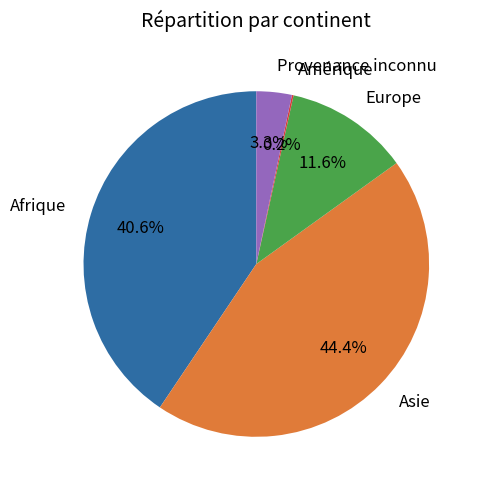

What is the ratio of the value at Europe to the value at Provenance inconnu?

3.5